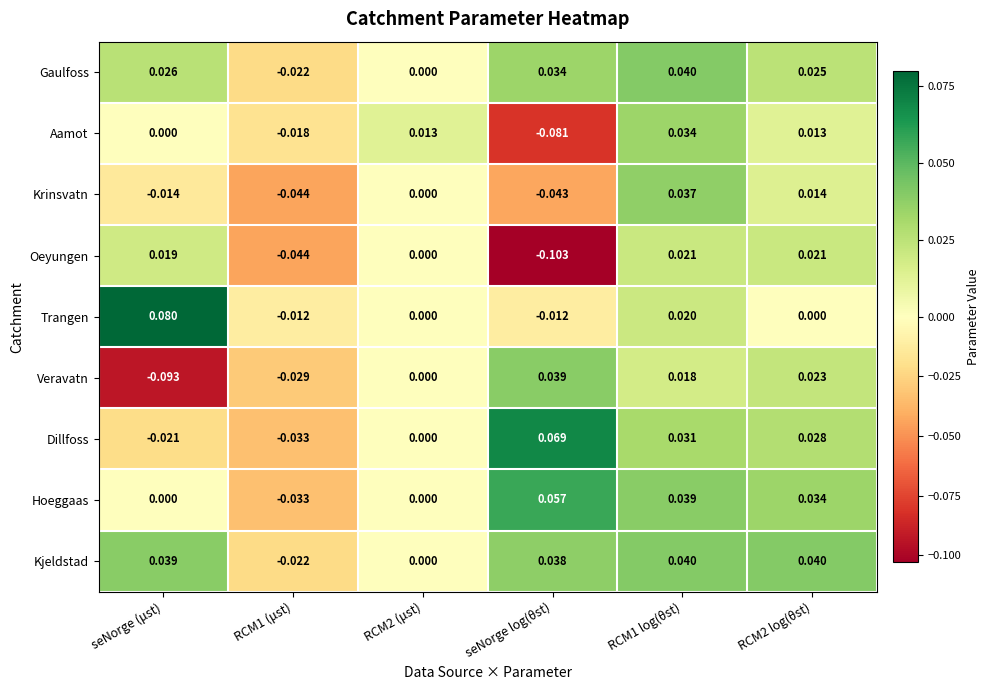

Which series has the largest total across all categories?

Kjeldstad